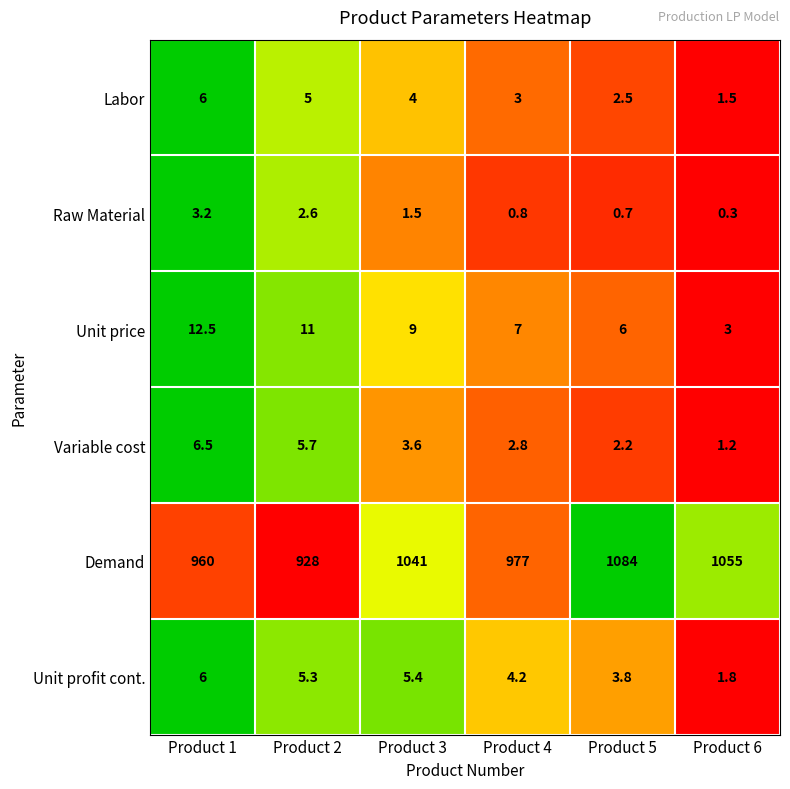

At which label is Demand closest to 1006?

Product 4